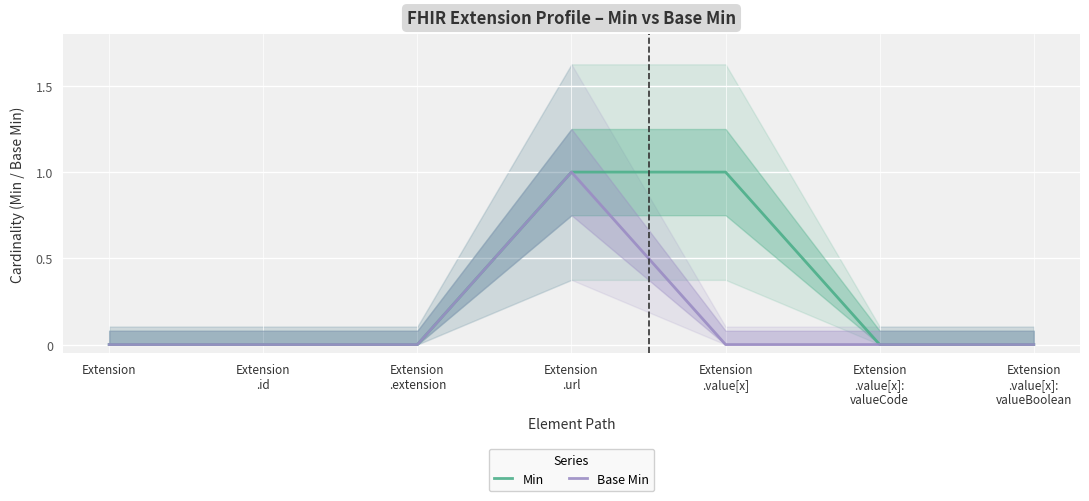

True or false: Min has a value of 0 at Extension
.value[x]:
valueCode.

False